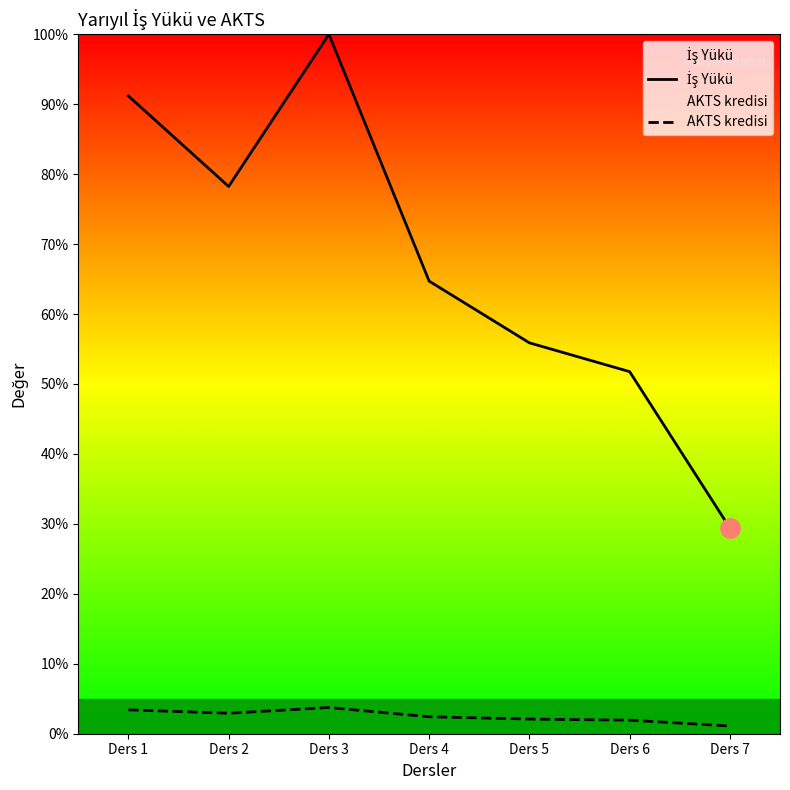

How many lines are shown in the chart?

2